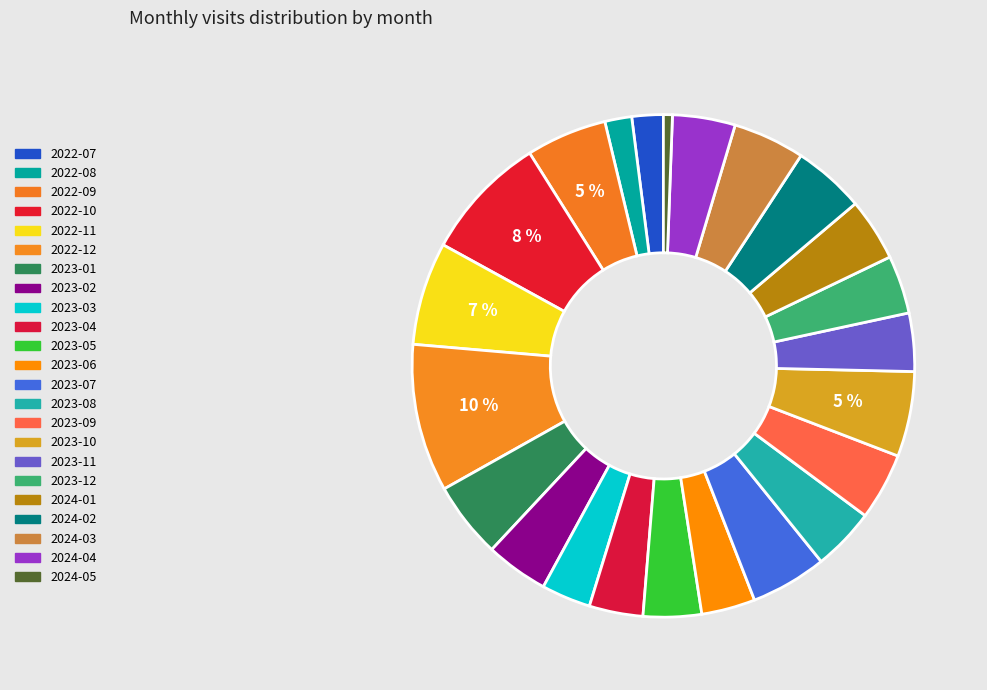

Rank the categories by value from lowest to highest.

2024-05, 2022-08, 2022-07, 2023-03, 2023-04, 2023-06, 2023-05, 2023-11, 2023-12, 2023-02, 2023-08, 2024-01, 2024-04, 2023-09, 2024-02, 2024-03, 2023-01, 2023-07, 2022-09, 2023-10, 2022-11, 2022-10, 2022-12